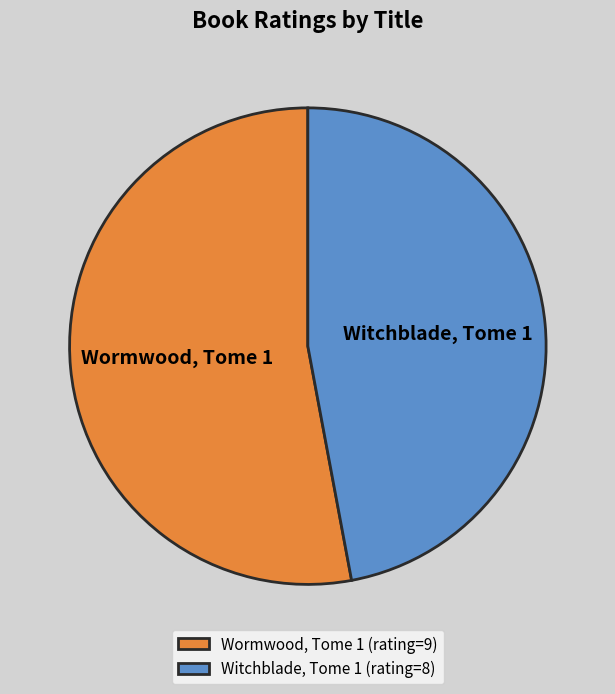

Which category has the smallest portion of the pie?

Witchblade, Tome 1